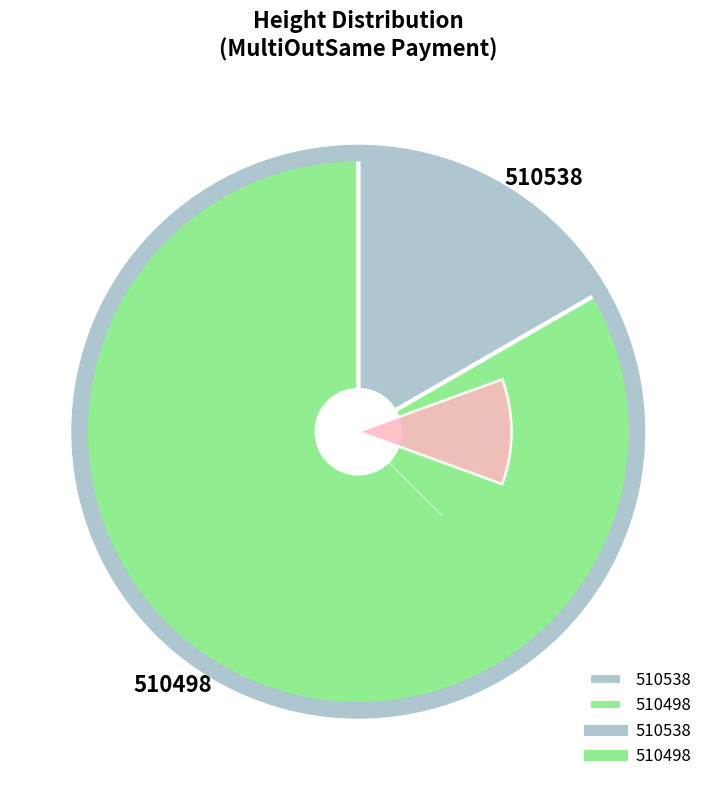

Between 510538 and 510498, which is larger?

510498